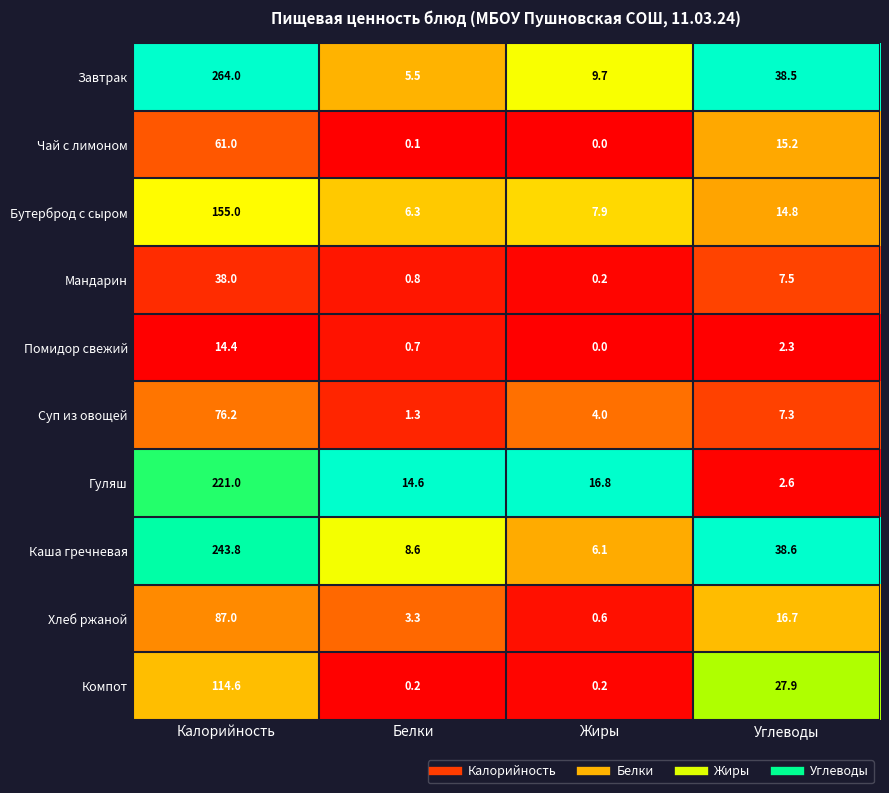

What is the total value across all series at Белки?

41.4